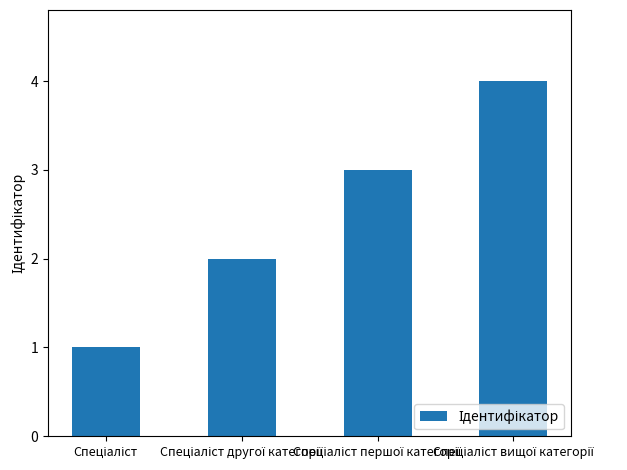

What is the difference between the maximum and minimum values?

3